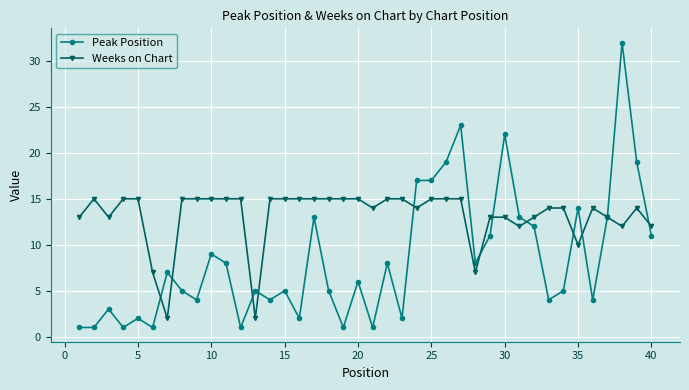

Does the chart display data point markers on the line(s)?

Yes